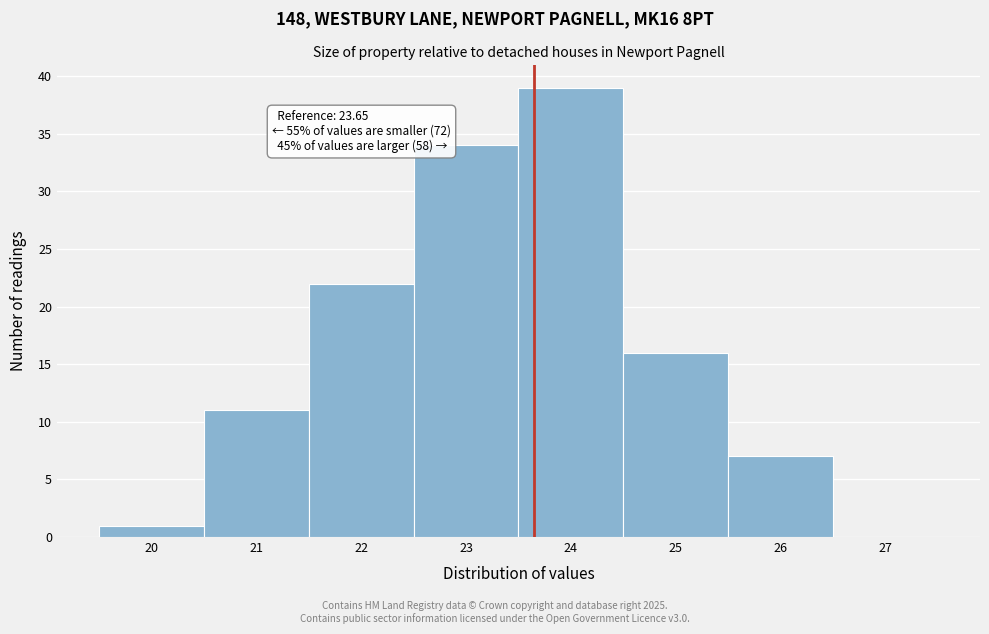

Over which range of the x-axis is the bar tallest?

23.5 to 24.5